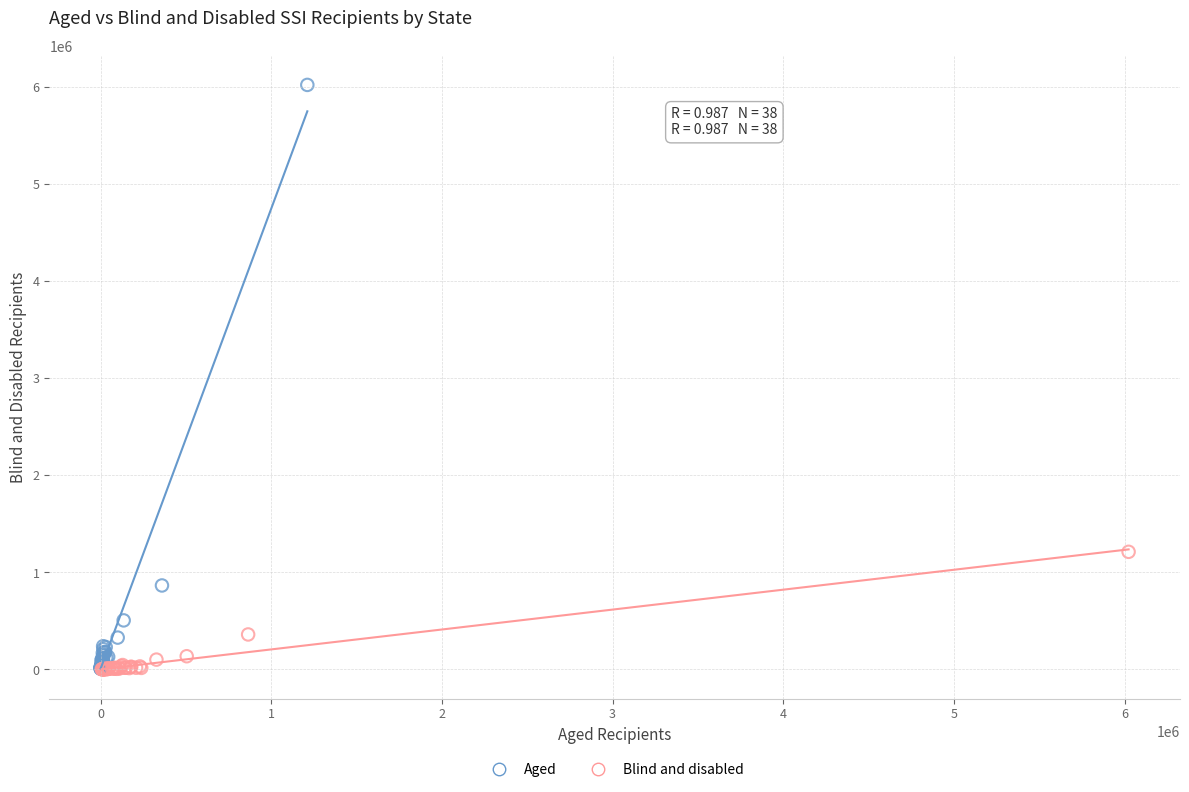

Which series contains the highest Y value?

Aged